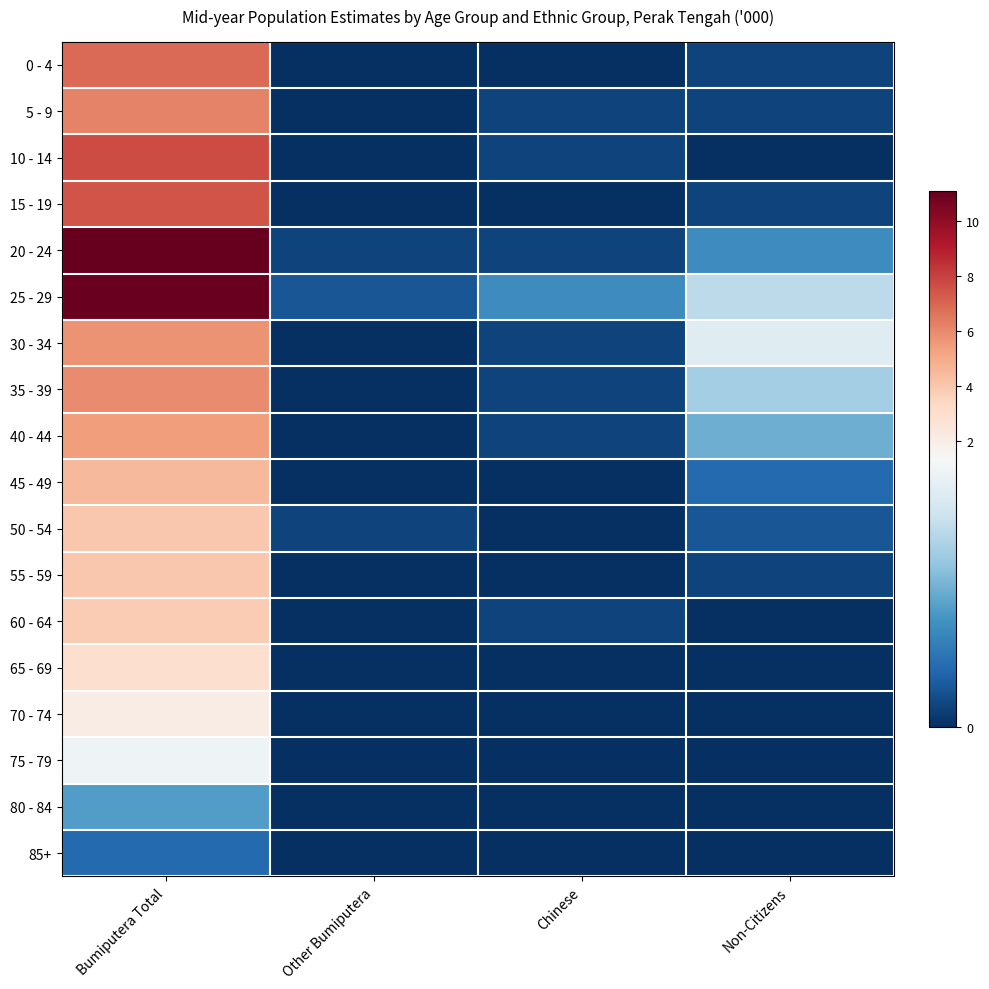

At which category is the sum across all series the highest?

Bumiputera Total